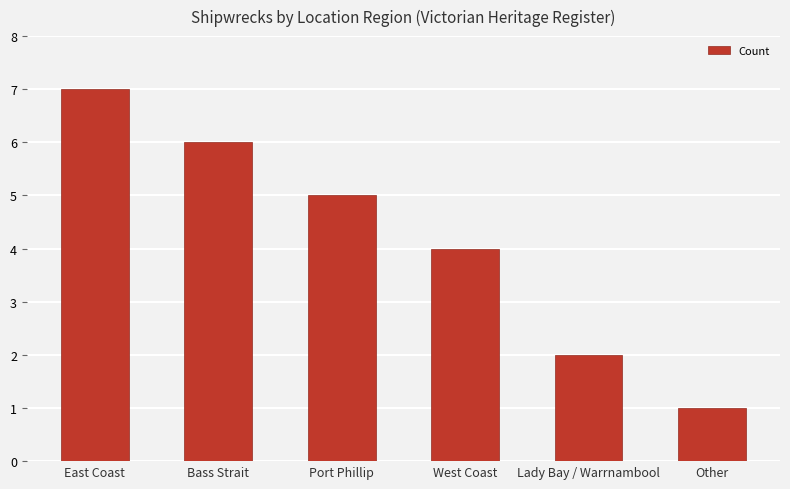

Reading left to right, extract all data points from this chart.

East Coast=7	Bass Strait=6	Port Phillip=5	West Coast=4	Lady Bay / Warrnambool=2	Other=1